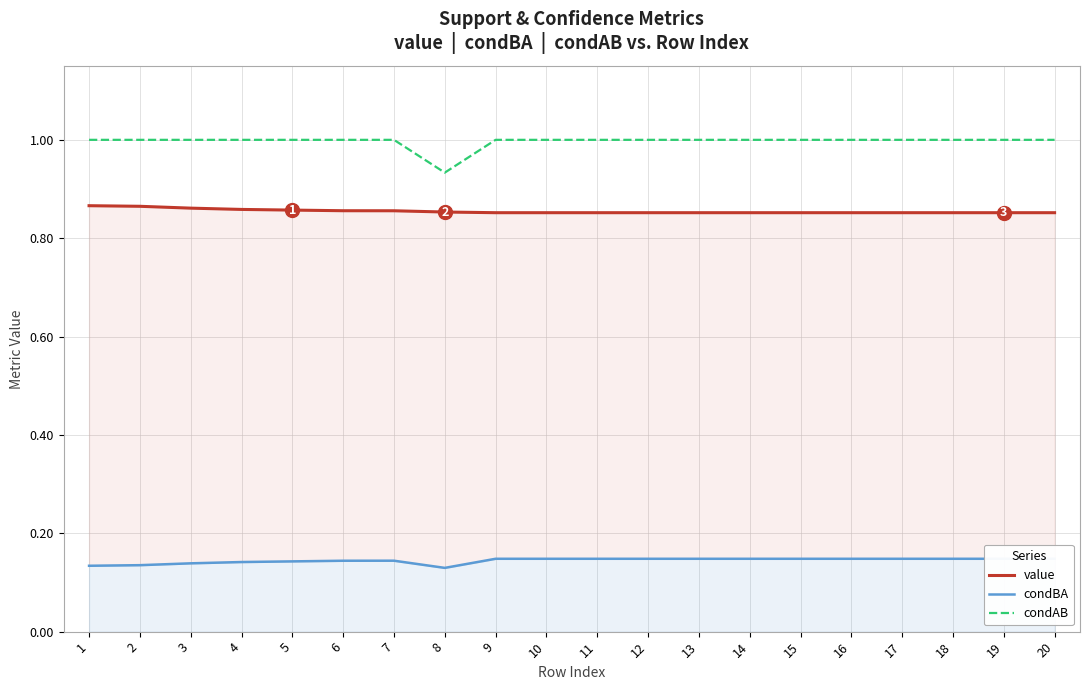

What is the maximum value for value?

0.9